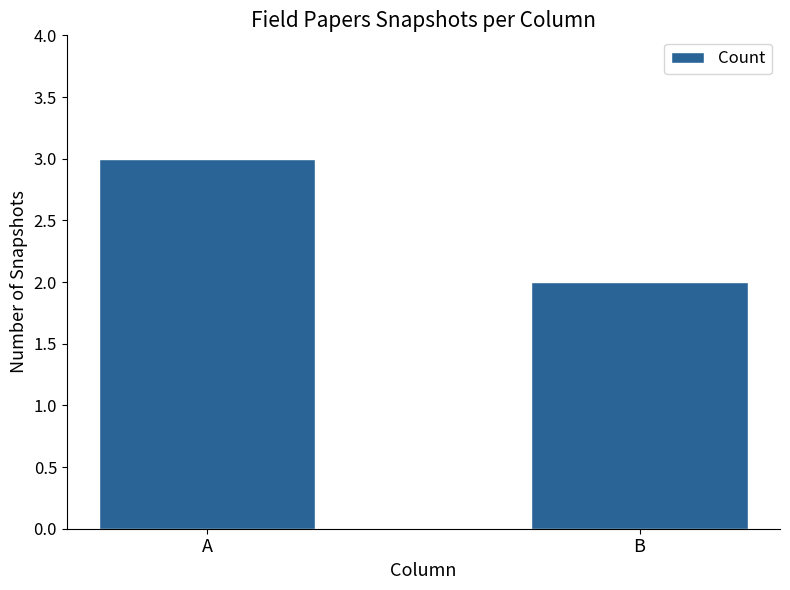

What value does the data have at B?

2